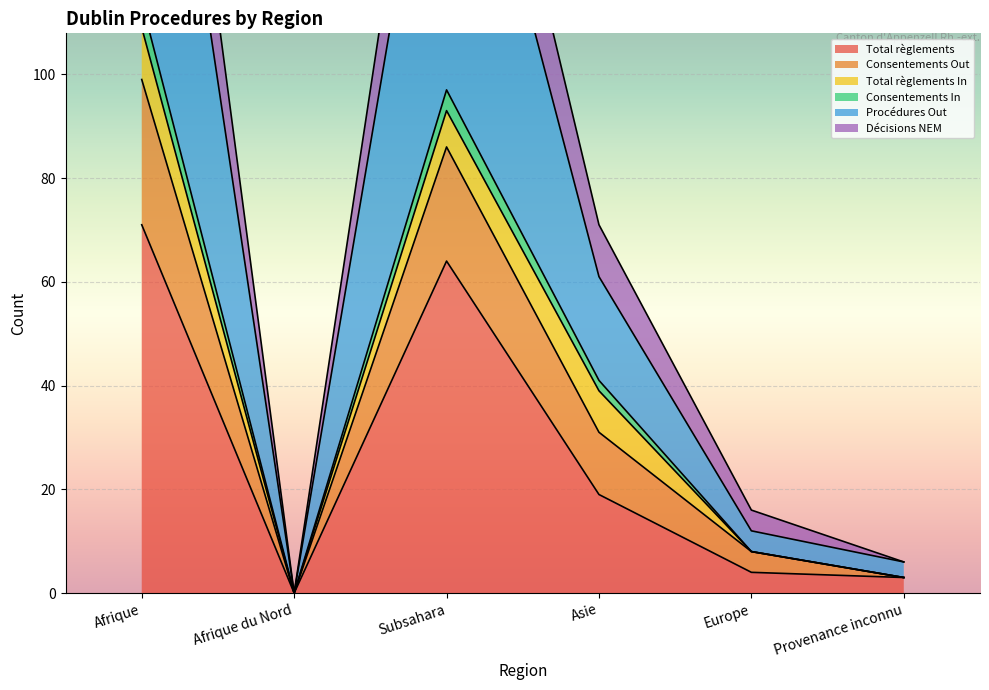

The Total règlements series shows 64 at Subsahara. True or false?

True